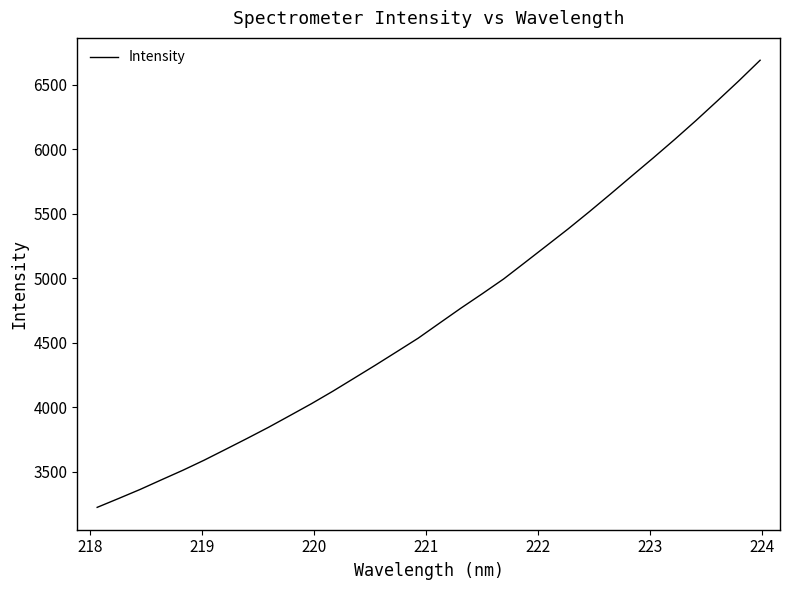

What is the maximum value shown in the chart?

6691.2